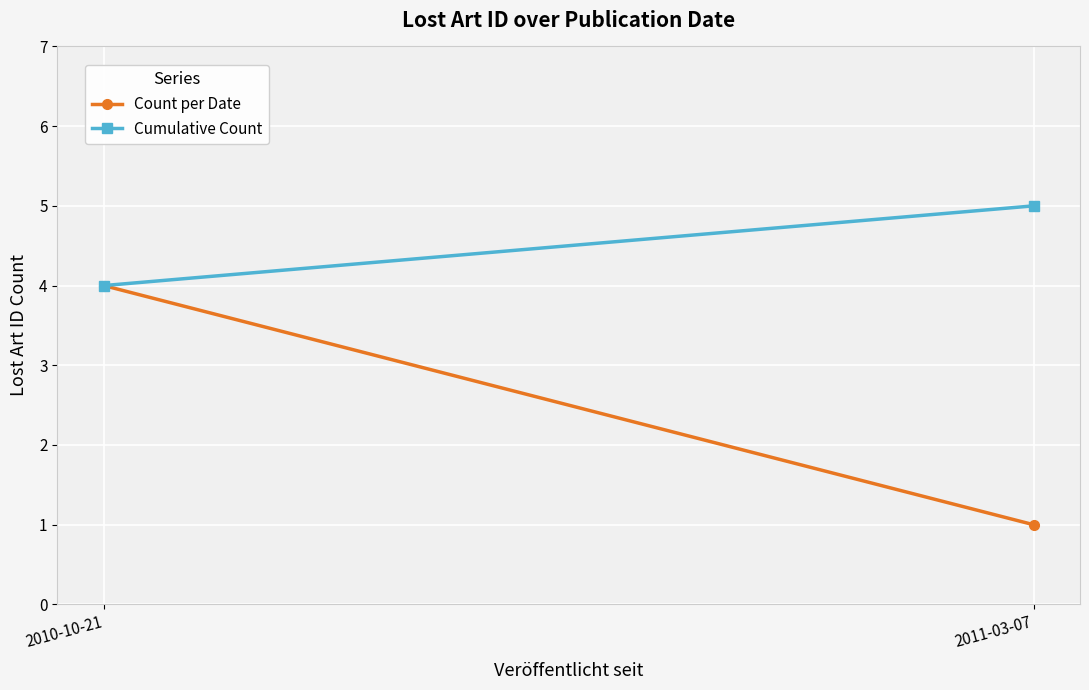

What is the difference between the maximum and minimum values in the Cumulative Count series?

1